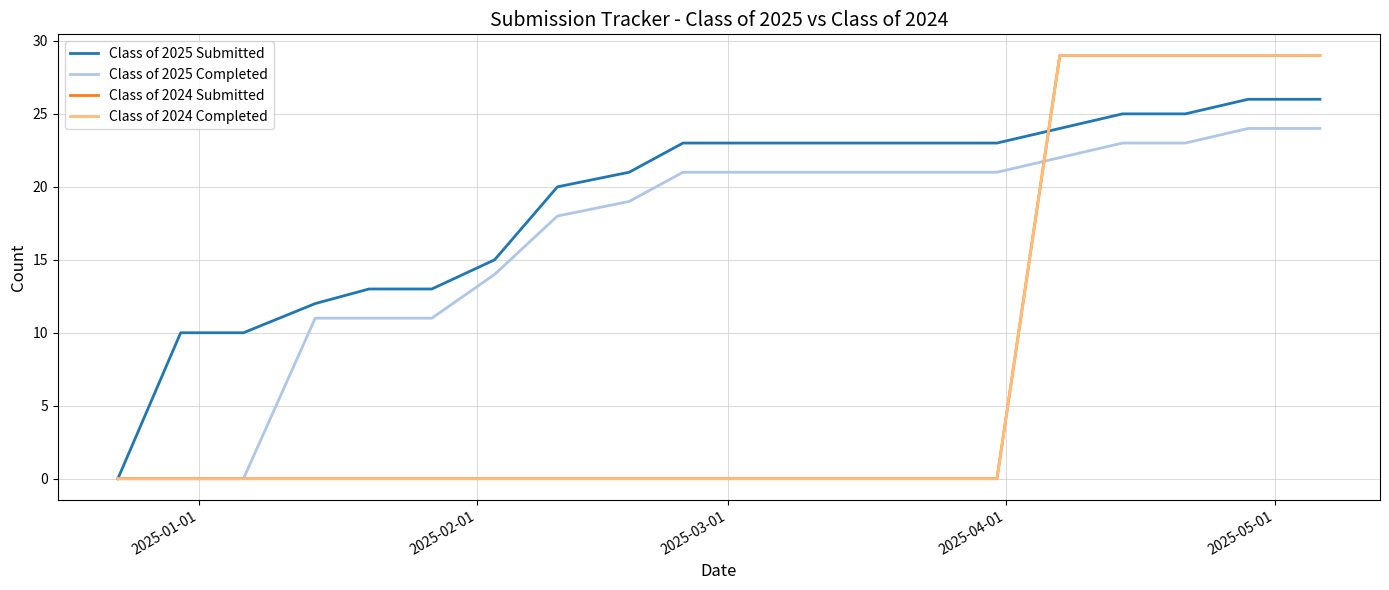

Does the chart display data point markers on the line(s)?

No